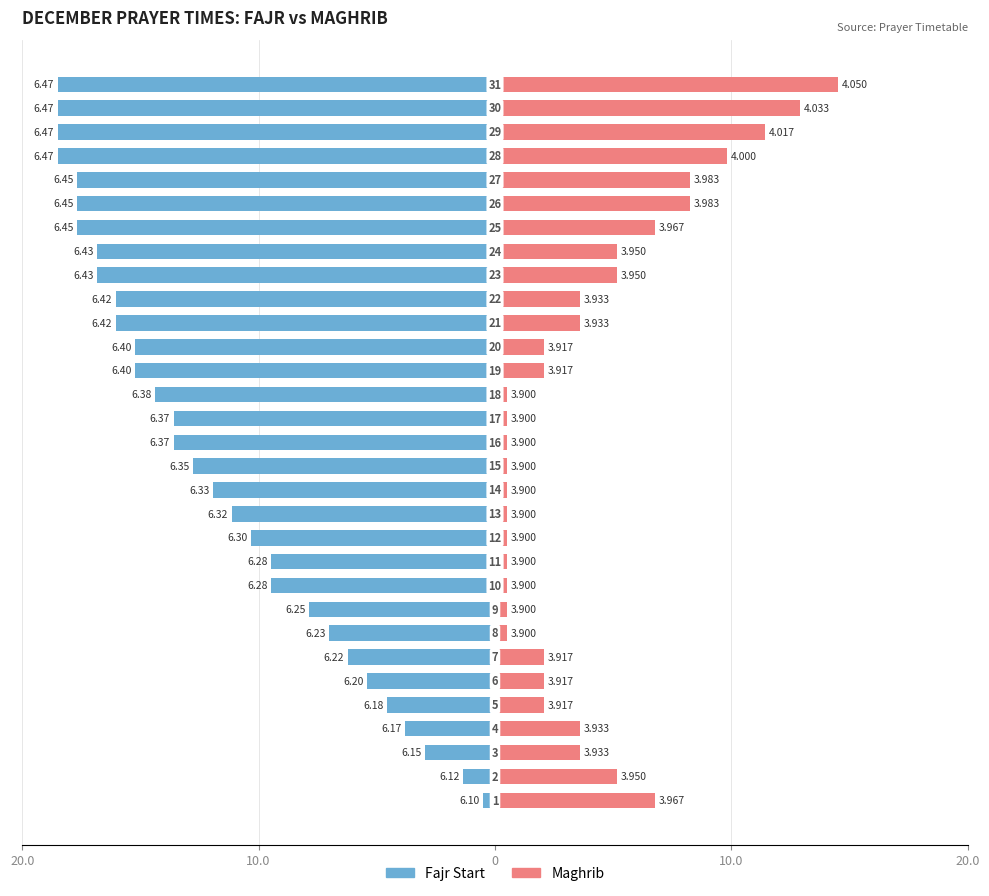

What is the difference between the maximum and minimum values in the Maghrib series?

14.0